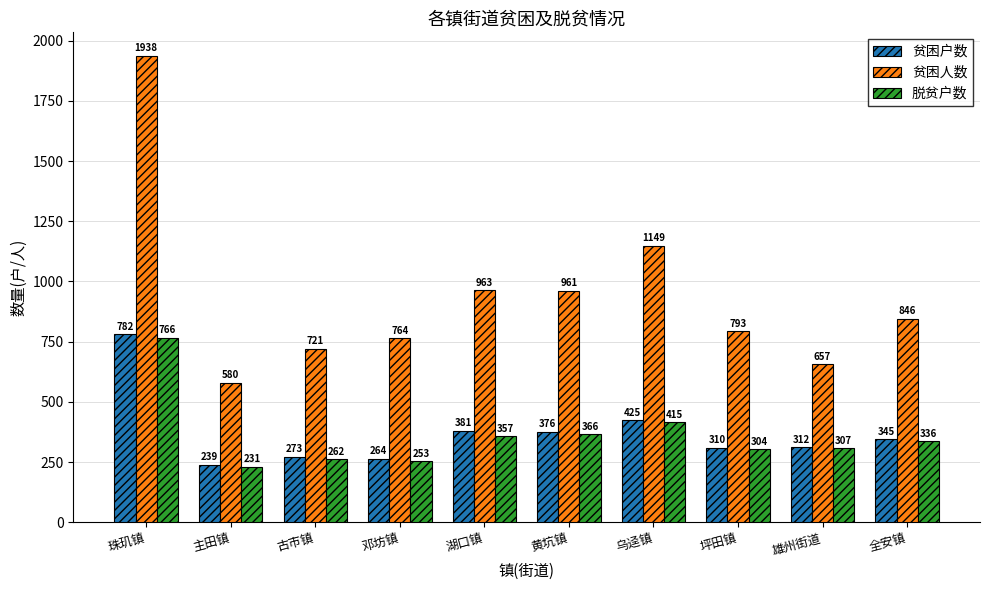

The value of 贫困人数 at 雄州街道 is 657. True or false?

True